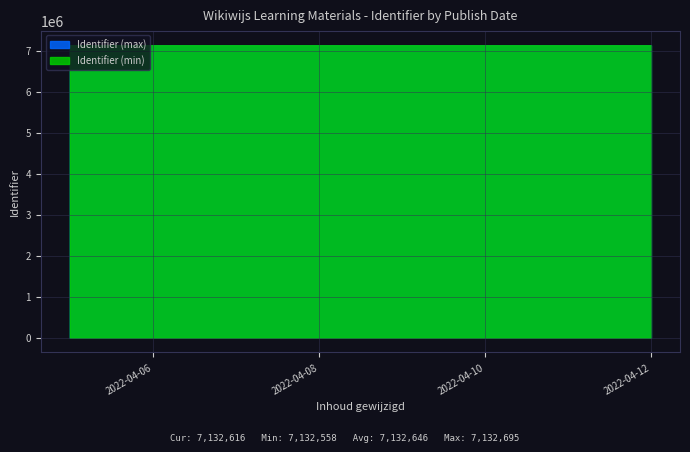

What is the minimum value for Identifier (min)?

7132313